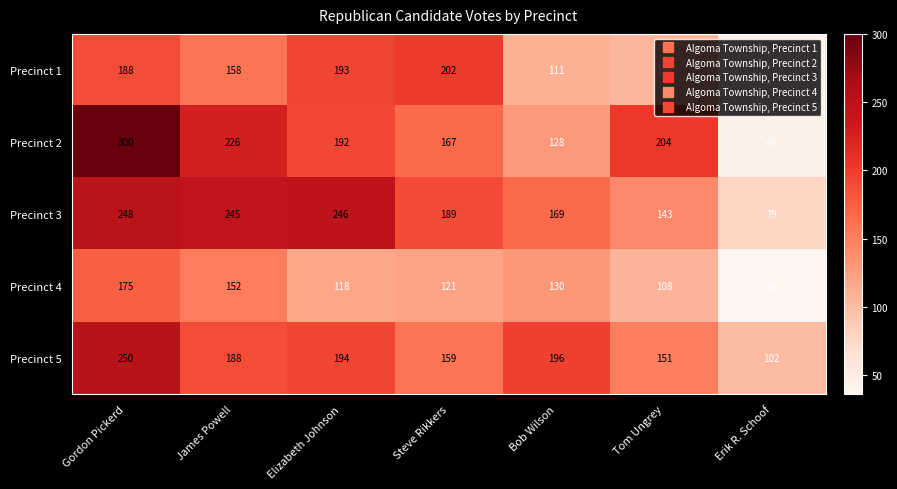

Rank the series at Bob Wilson from lowest to highest value.

Precinct 1, Precinct 2, Precinct 4, Precinct 3, Precinct 5